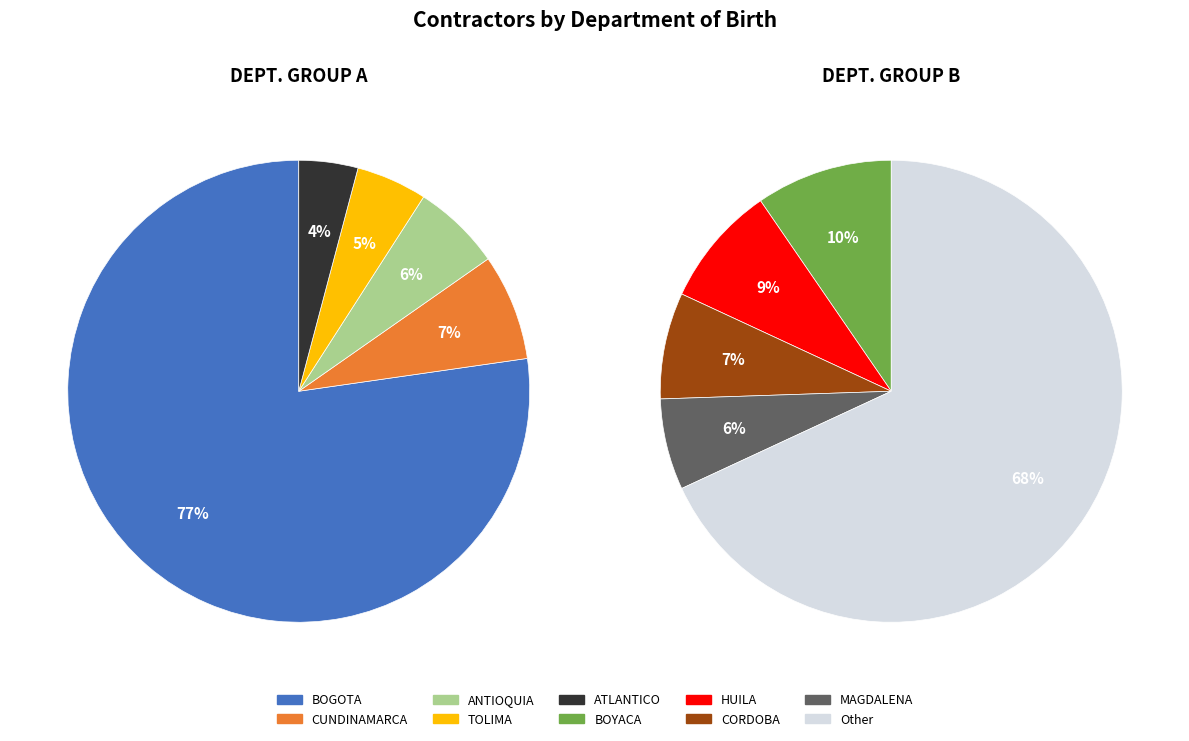

How many segments does this pie chart have?

10